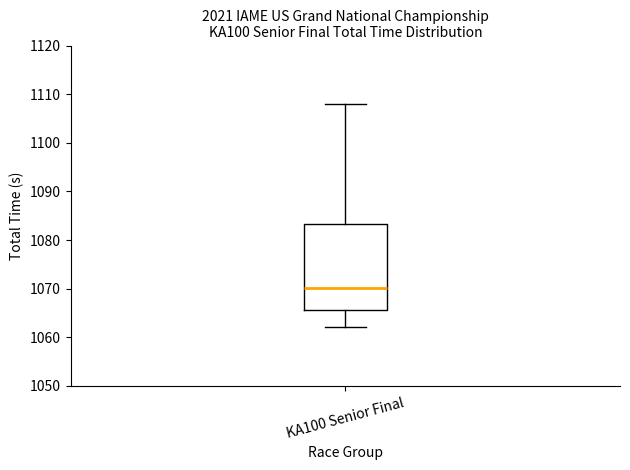

Read this box plot against the y-axis: the position of the median line, the range covered by the box, and the ends of both whiskers. The values are not printed on the chart, so give them approximately, as read against the axis.

median 1070, box 1066 to 1083, whiskers 1062 to 1108